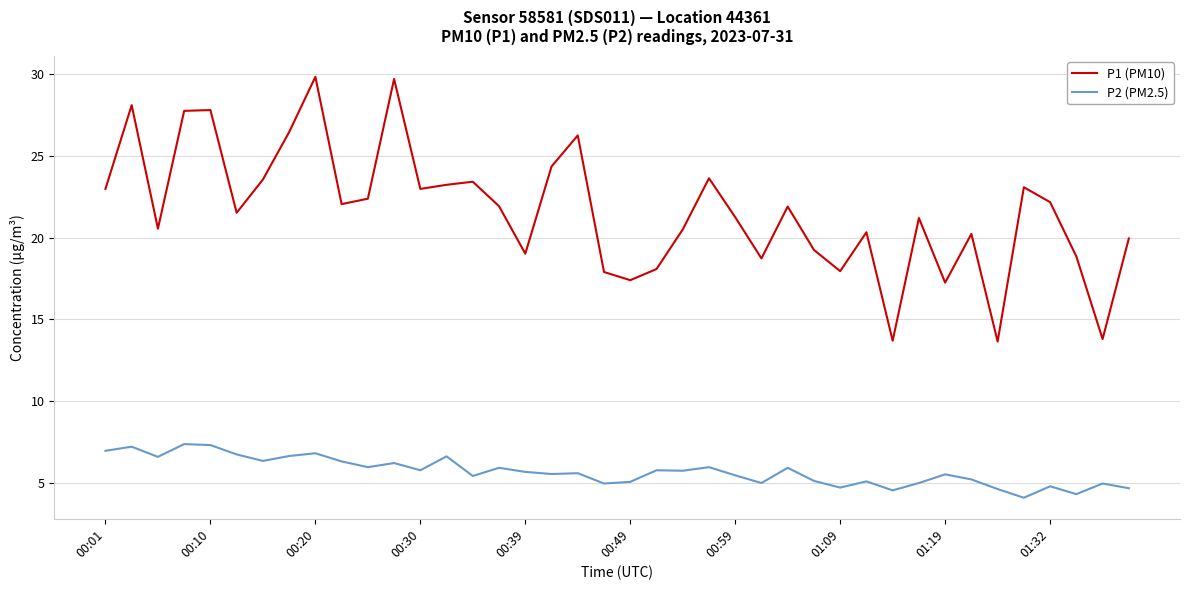

What is the minimum value for P1 (PM10)?

13.7